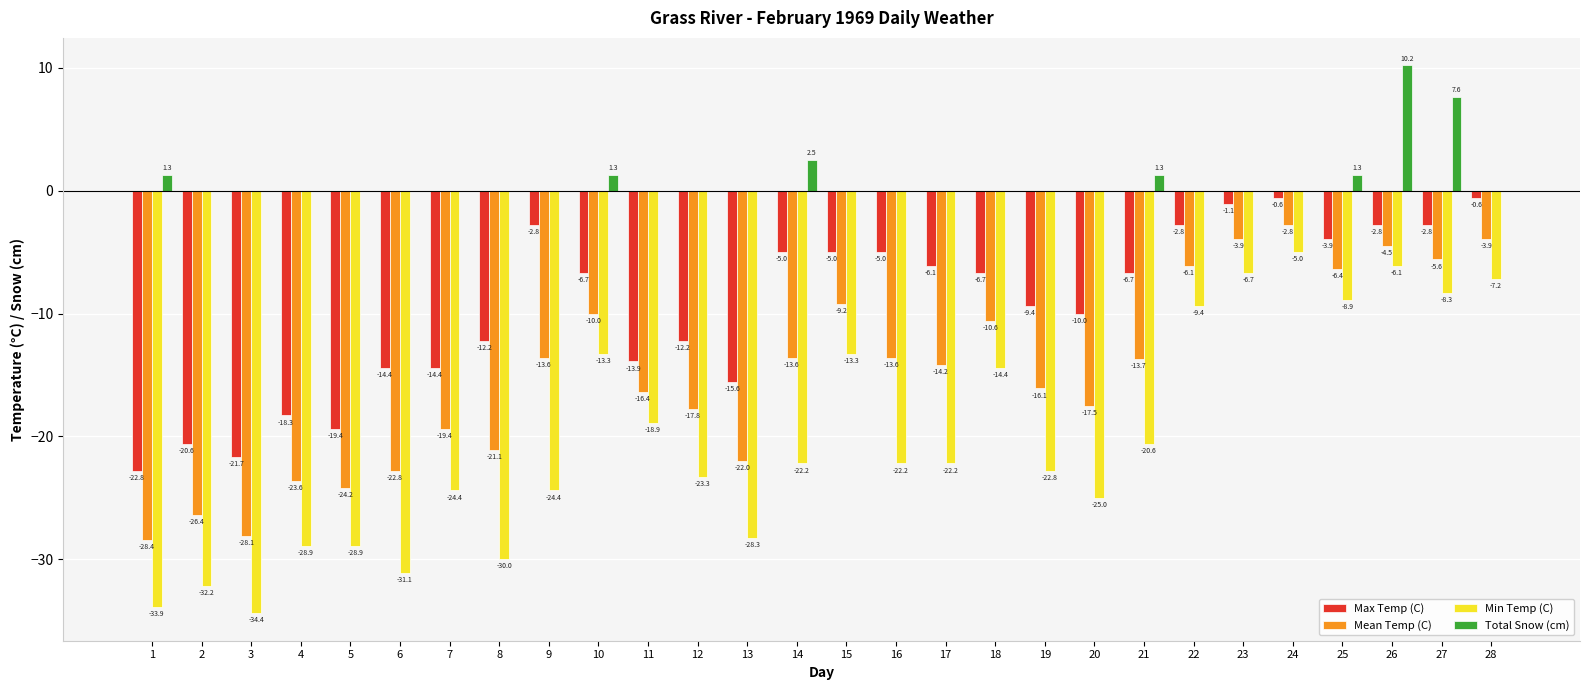

Which series changed the most between 13 and 20?

Max Temp (C)